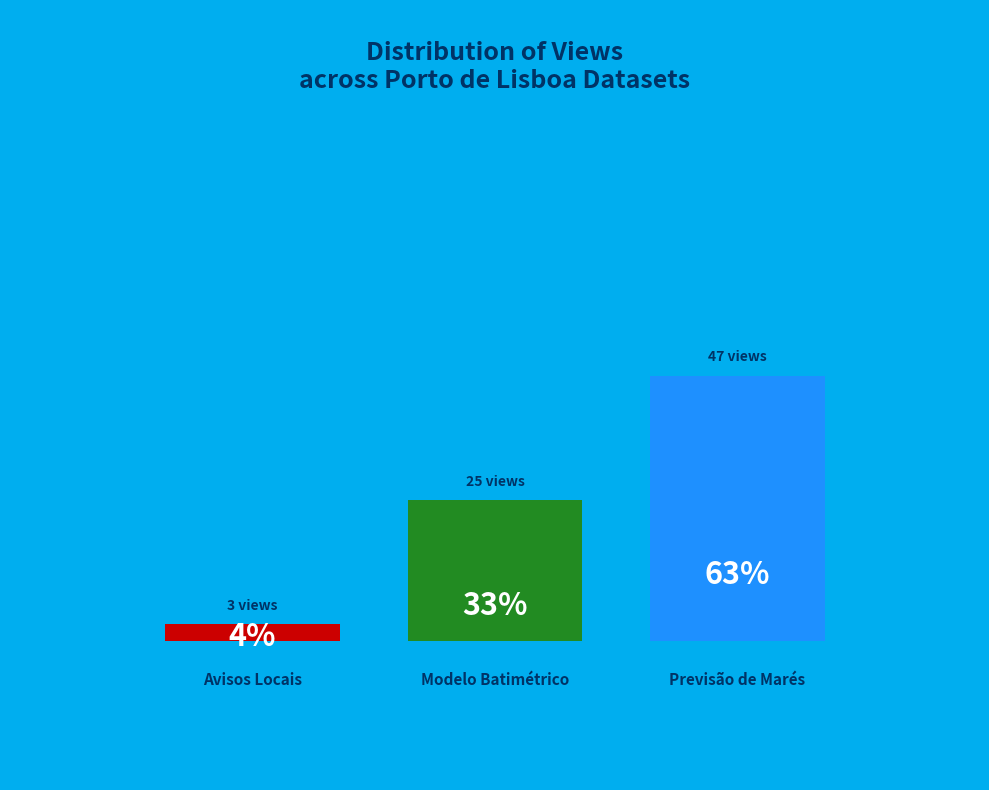

What is the change in value from Avisos Locais - Porto de Lisboa to Previsão de Marés - Porto de Lisboa?

+44